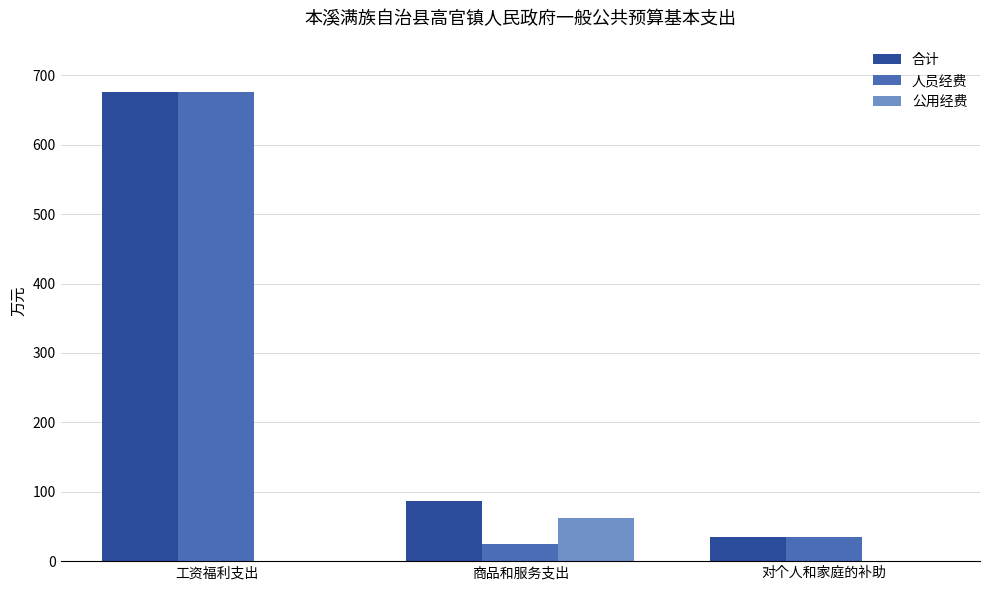

Reading left to right, what are all the values shown in this chart?

合计: 工资福利支出=676.4	商品和服务支出=86.5	对个人和家庭的补助=34.8
人员经费: 工资福利支出=676.4	商品和服务支出=25.0	对个人和家庭的补助=34.8
公用经费: 工资福利支出=0.0	商品和服务支出=61.5	对个人和家庭的补助=0.0